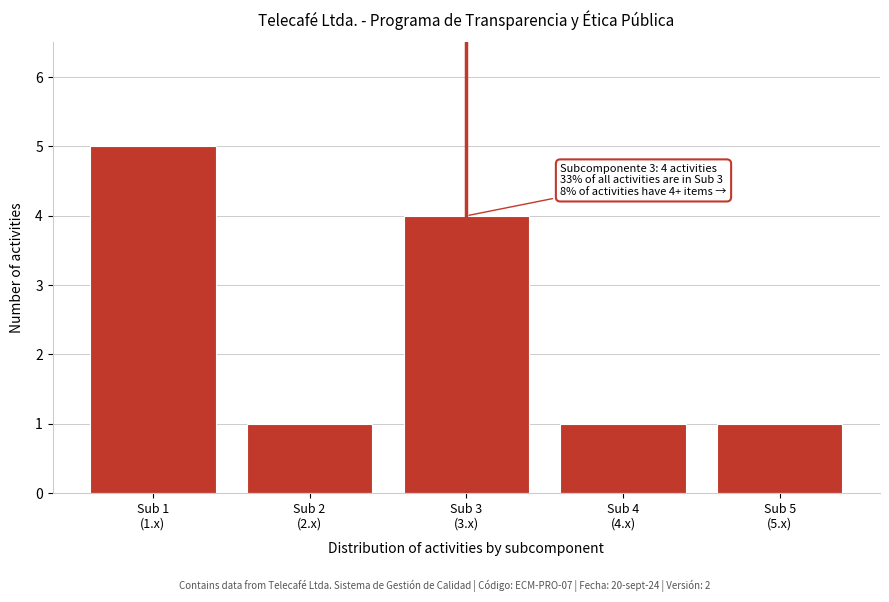

Reading left to right, extract all data points from this chart.

5	1	4	1	1